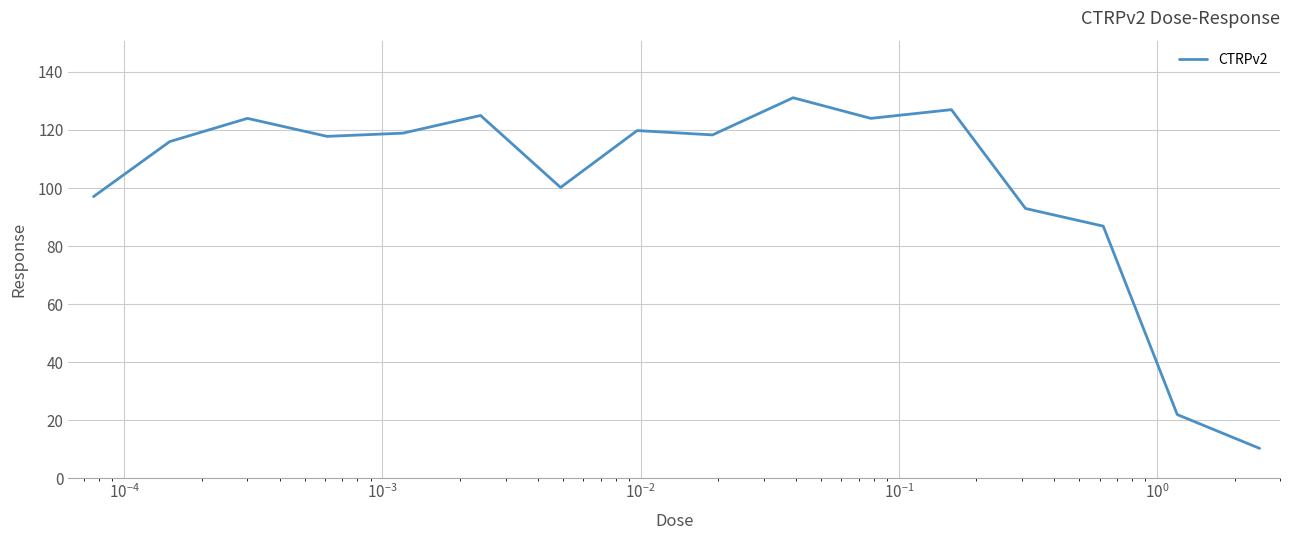

What is the greatest value displayed?

131.1